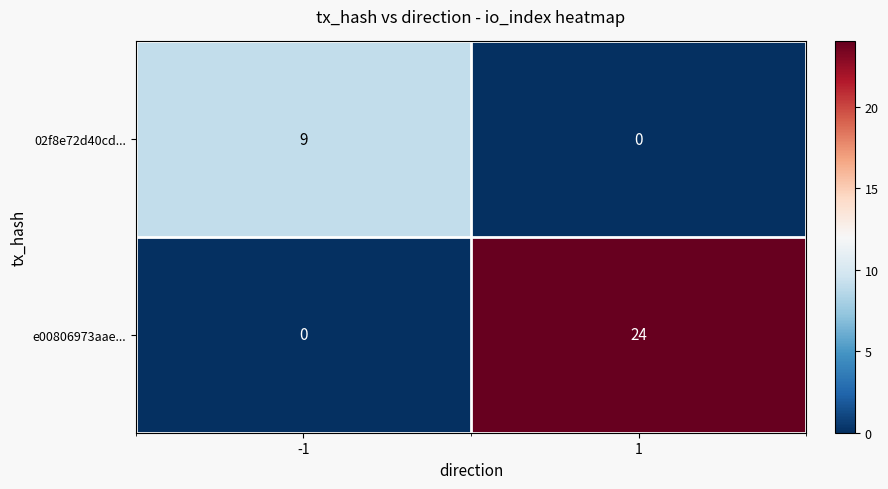

At which category is the sum across all series the highest?

1